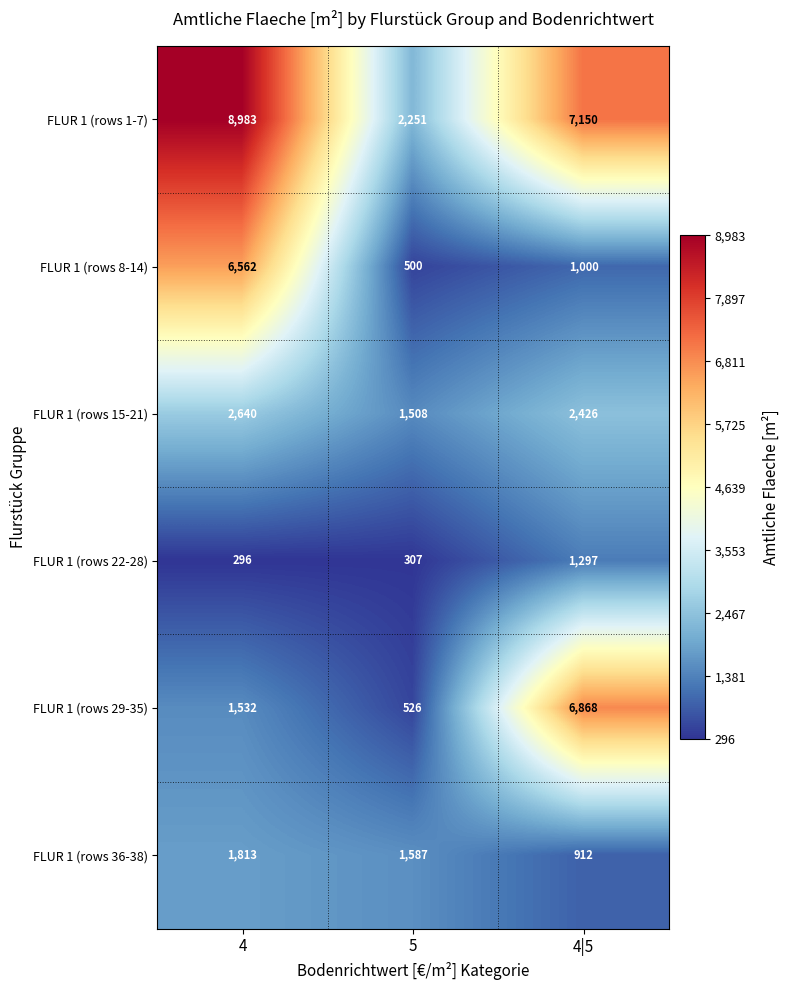

What is the sum of all FLUR 1 (rows 15-21) values?

6574